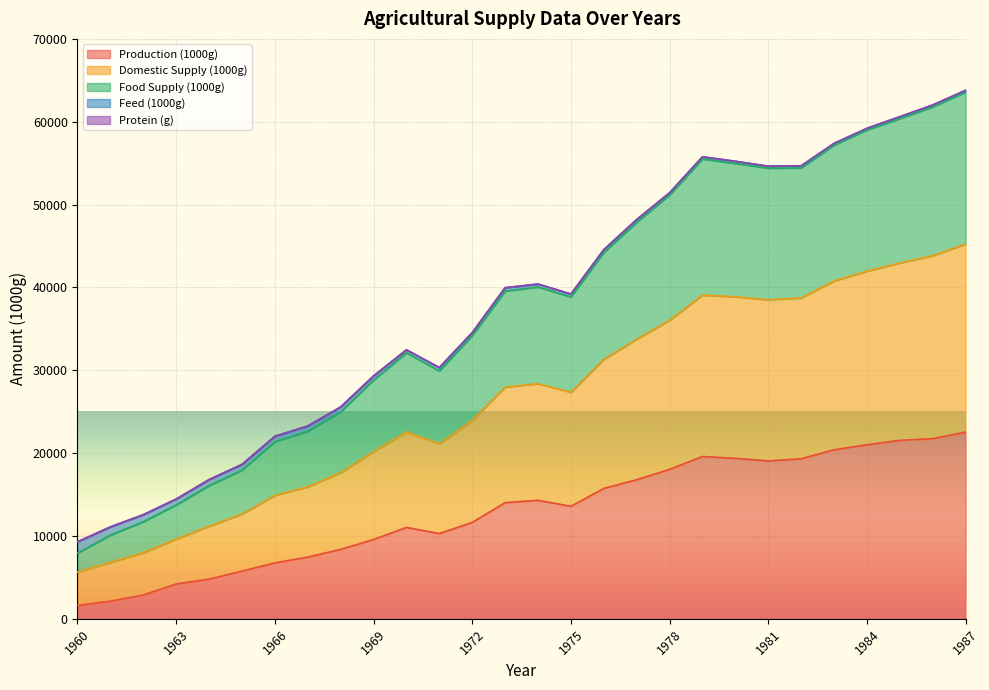

What is the maximum value for Production (1000g)?

22549.0